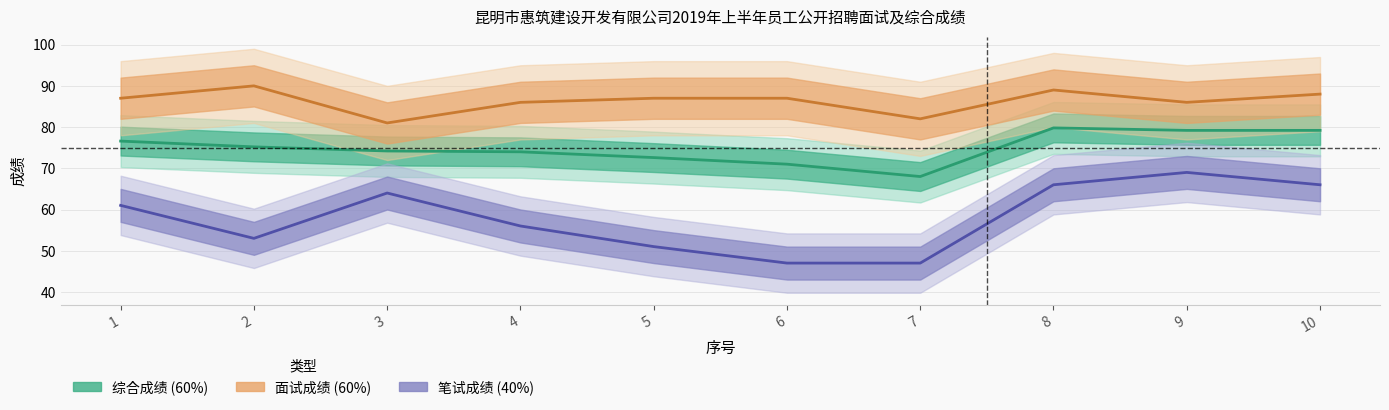

How many values in the 笔试成绩 (40%) series are below 61?

5